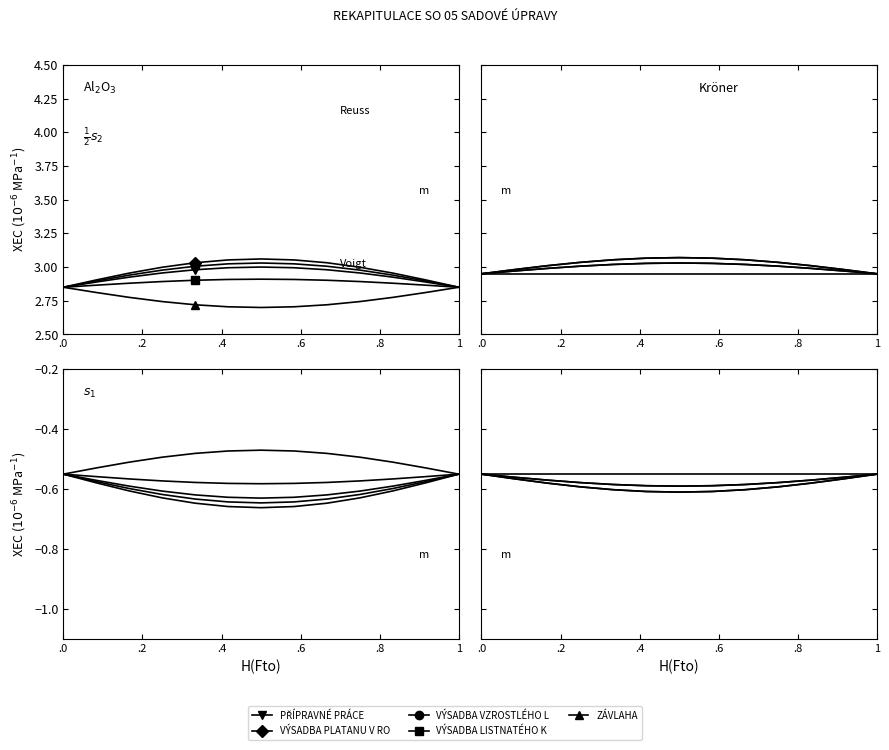

Is it true that ZÁVLAHA equals -0.6 at .0?

True